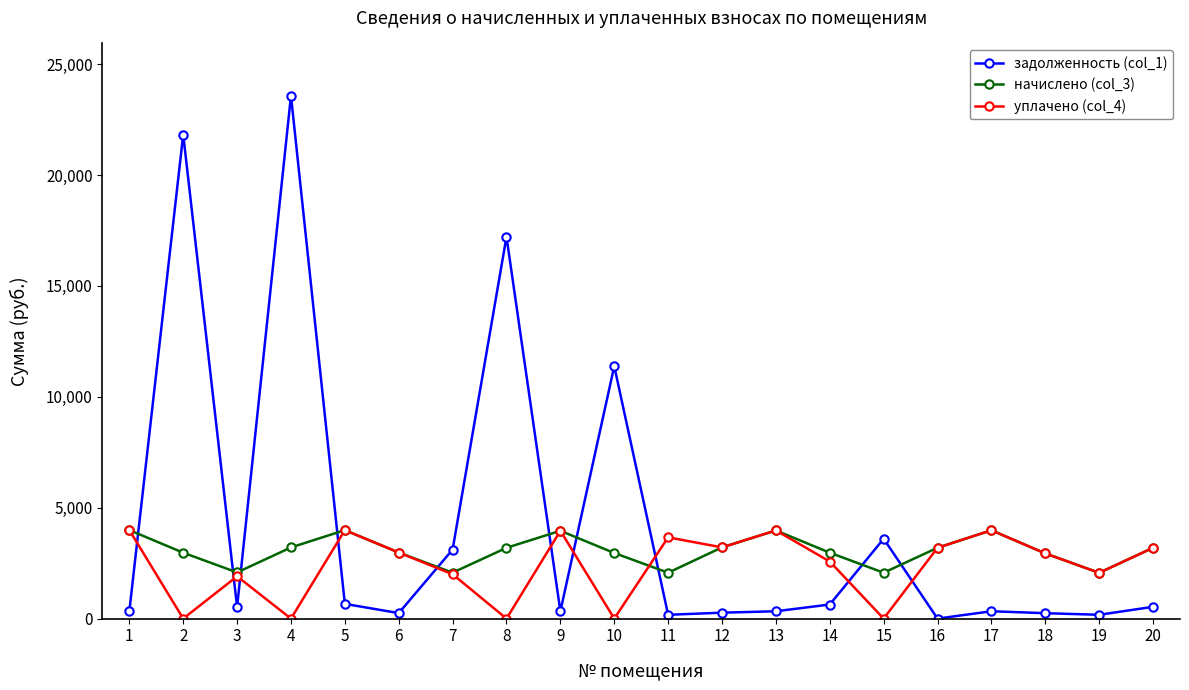

True or false: уплачено (col_4) has more than 1 interior local peaks.

True